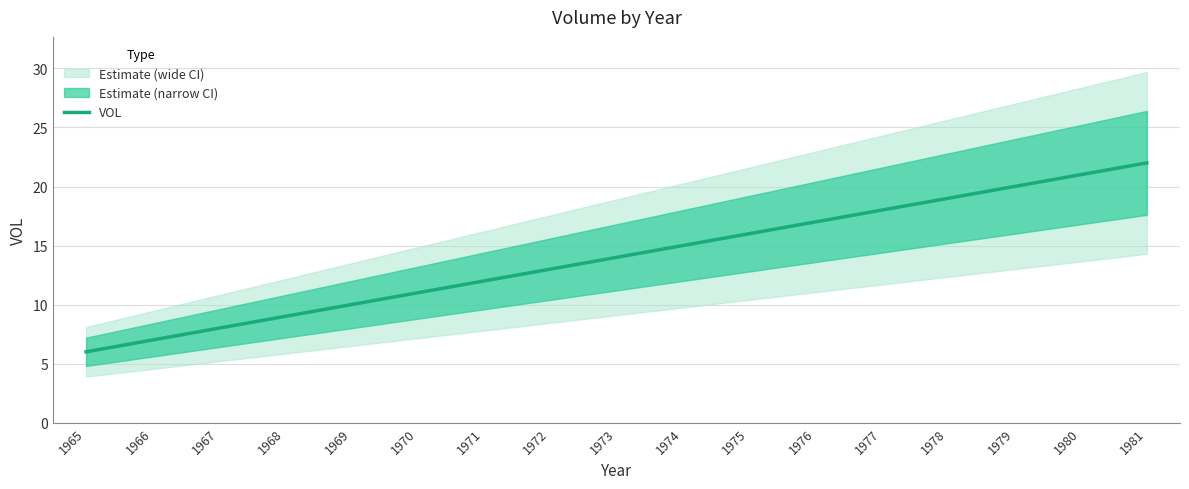

Count the number of values greater than 14.

8